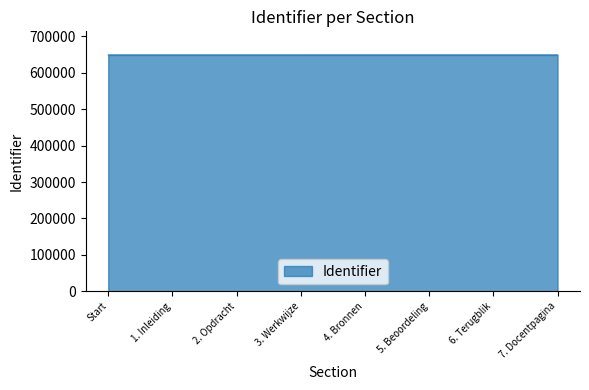

What position from the right is 6. Terugblik?

2